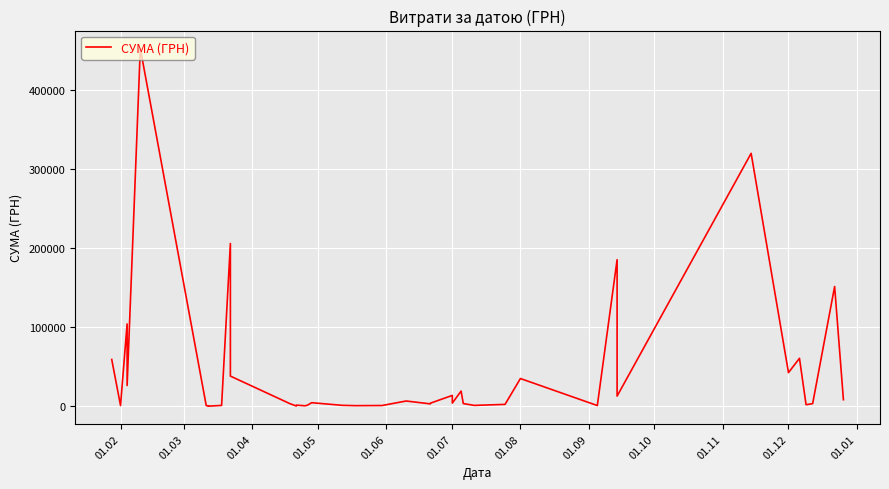

True or false: there are more than 0 points higher than both neighbors.

True